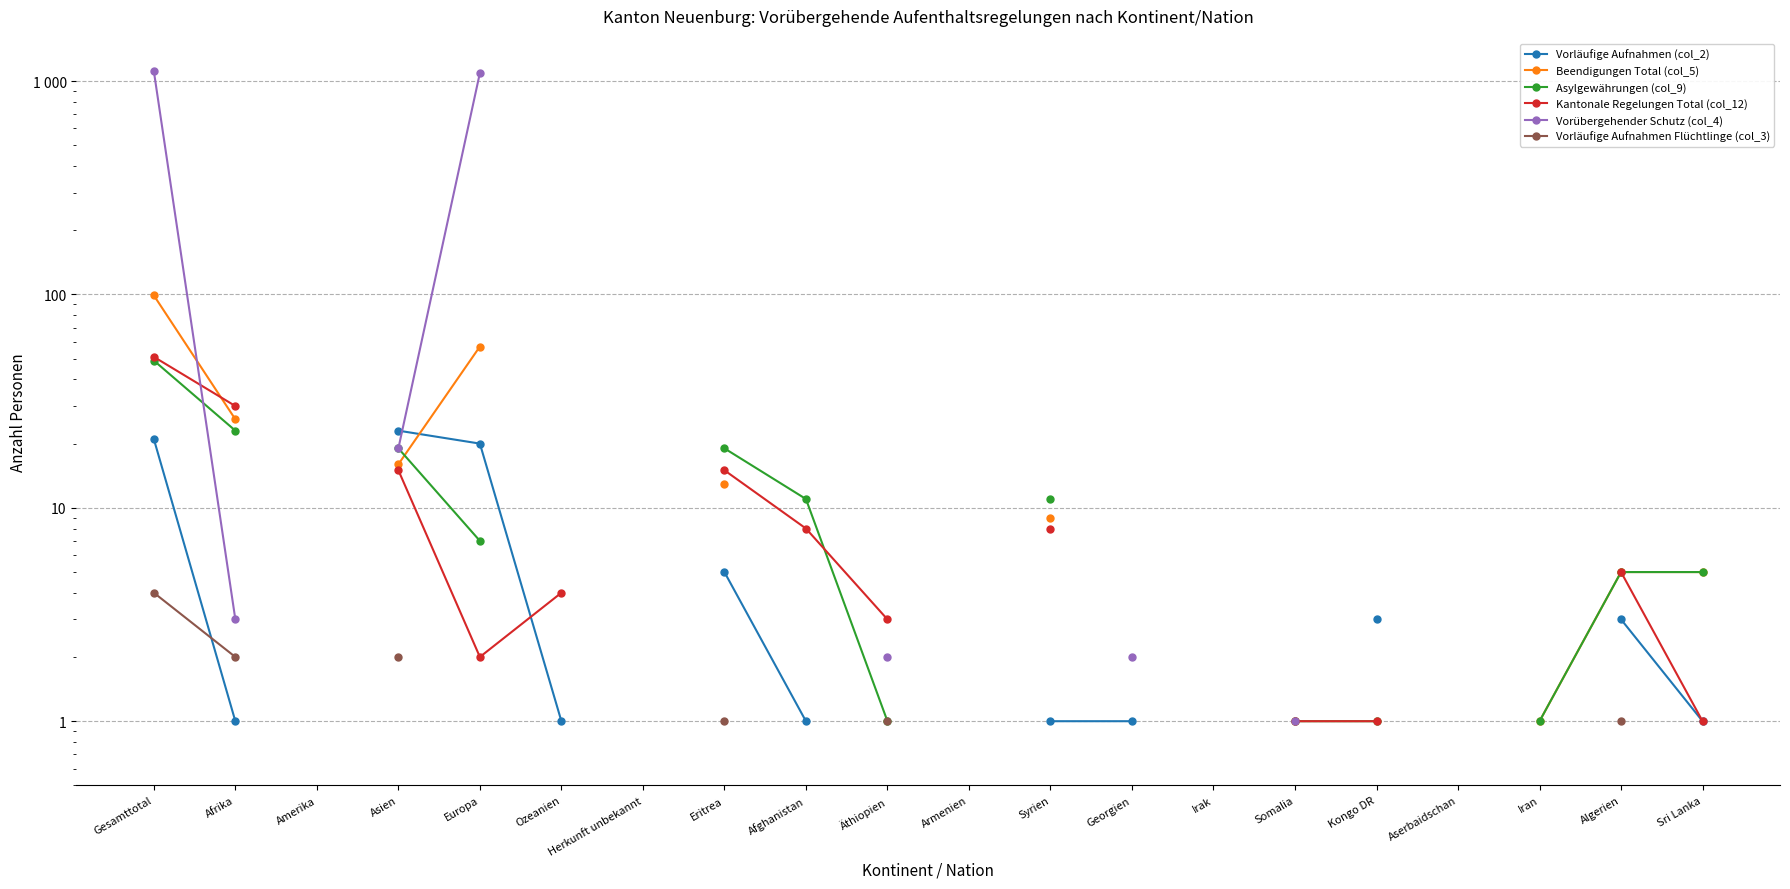

The value of Kantonale Regelungen Total (col_12) at Syrien is 8.0. True or false?

True